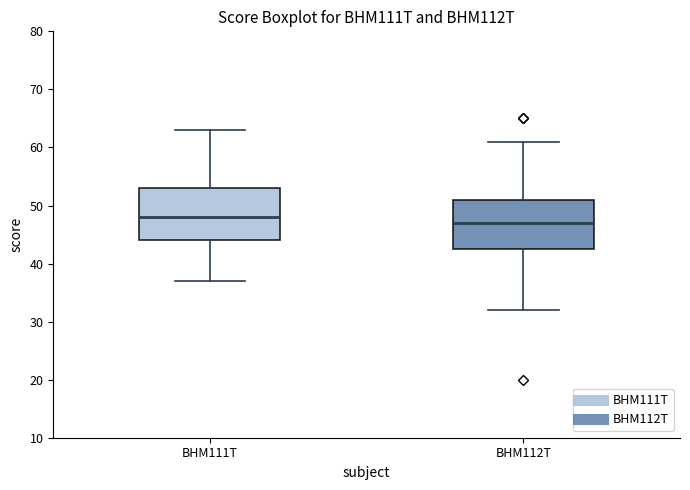

Where does the upper whisker of the box for BHM111T end on the y-axis? The values are not printed on the chart, so give them approximately, as read against the axis.

63